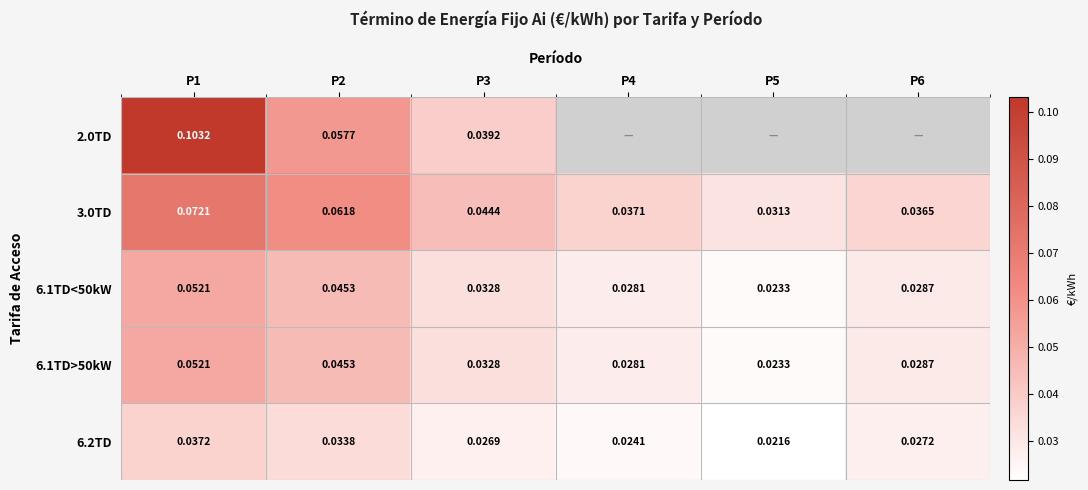

At how many categories does at least one series exceed 0?

6